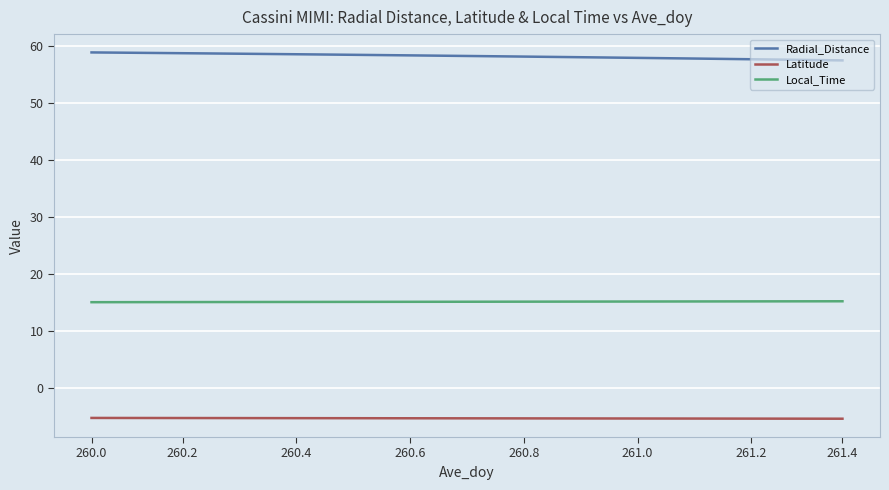

True or false: Radial_Distance and Local_Time cross at least once.

False